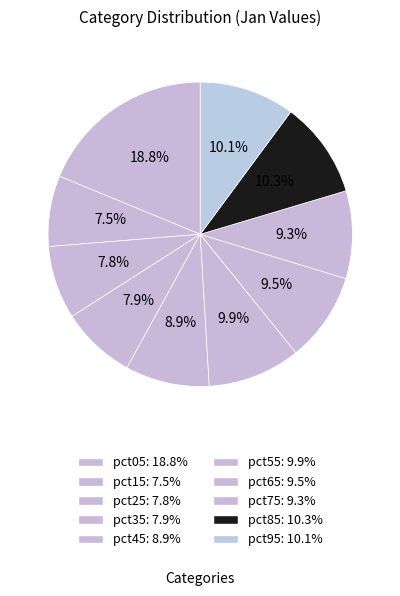

Which category has the biggest portion of the pie?

pct05